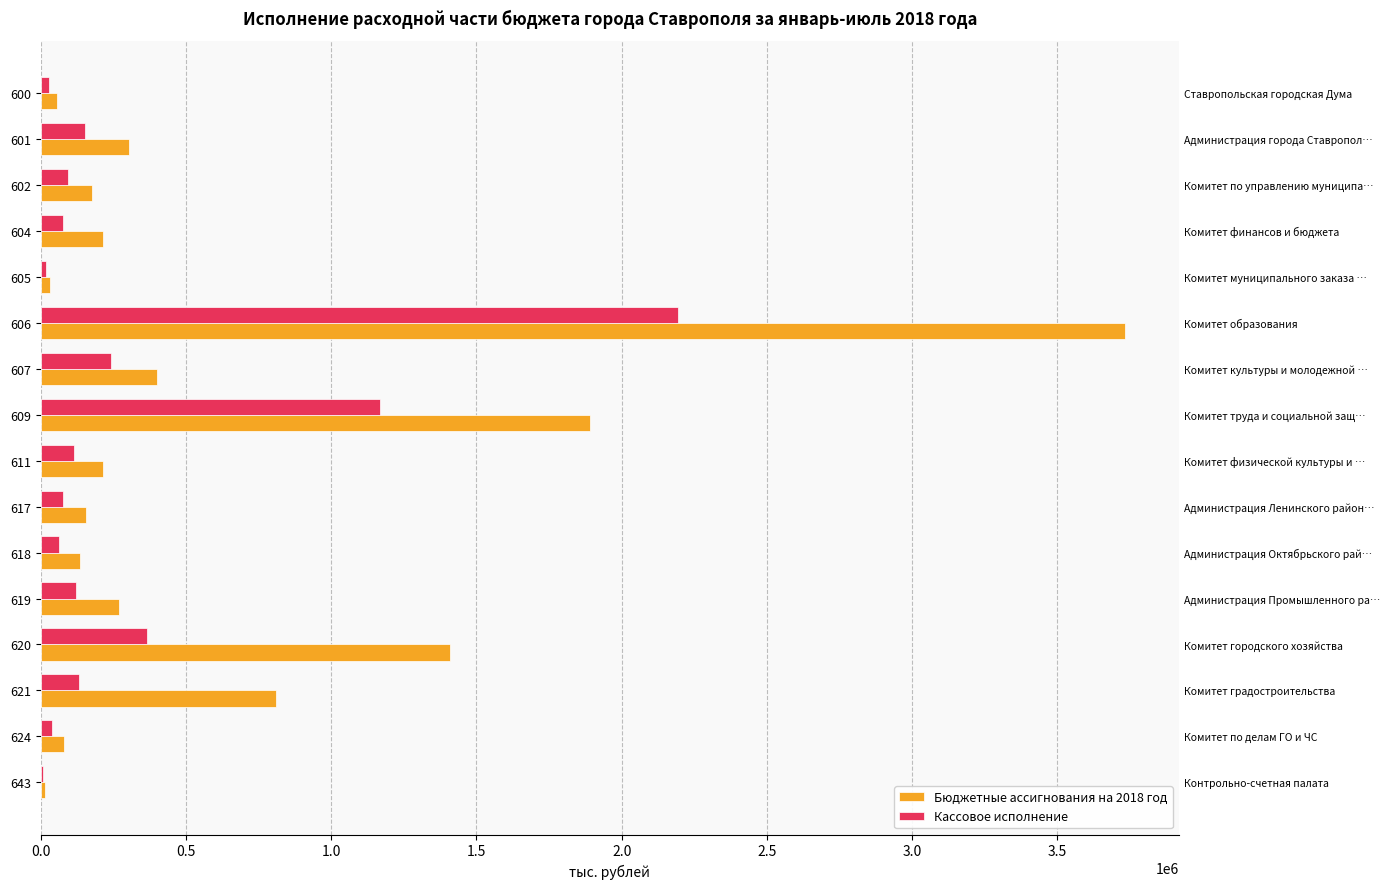

Which series has the widest spread of values?

Бюджетные ассигнования на 2018 год